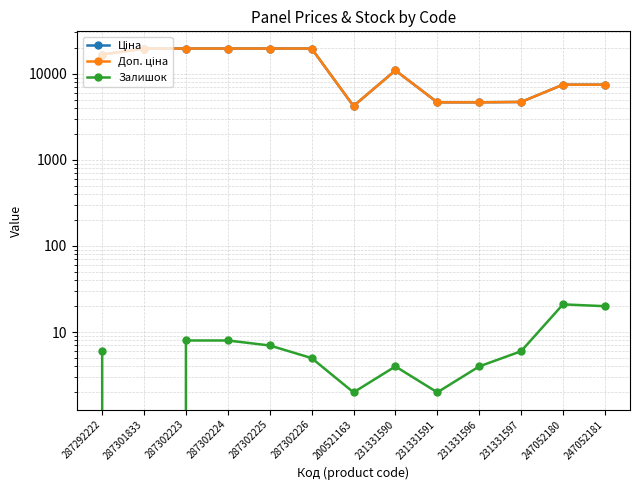

Read the Залишок value at 231331591.

2.0